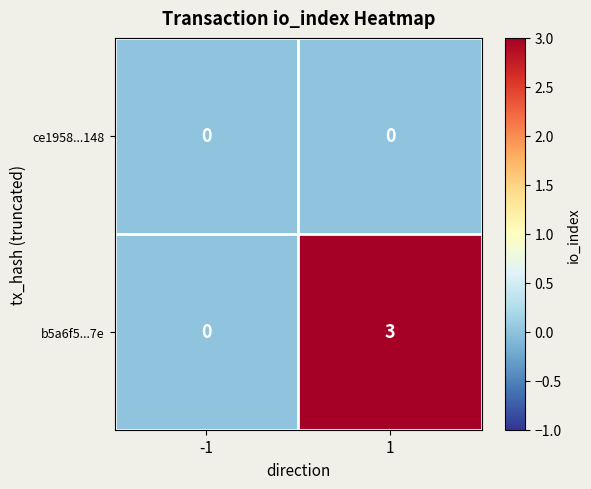

At which category is the sum across all series the highest?

1